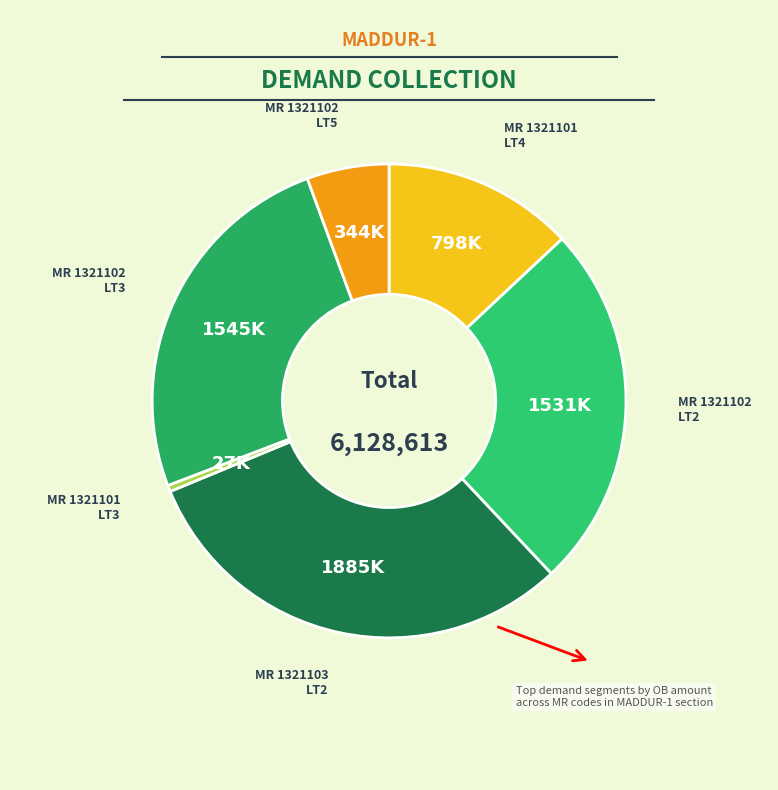

Count the number of slices in the pie.

6